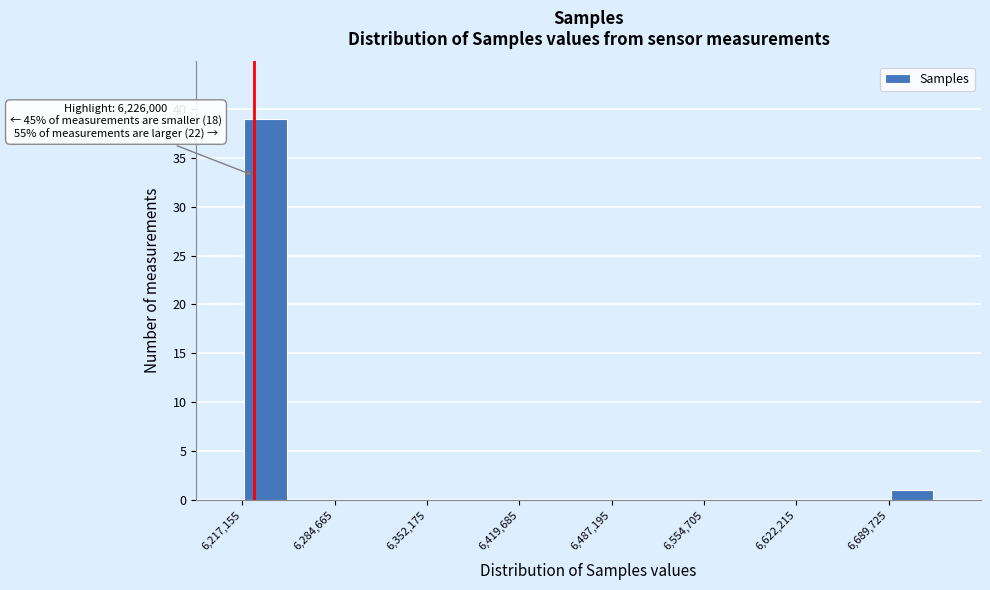

Around what value on the x-axis is the tallest bar? Give the approximate position of its centre, as read against the axis.

6230000